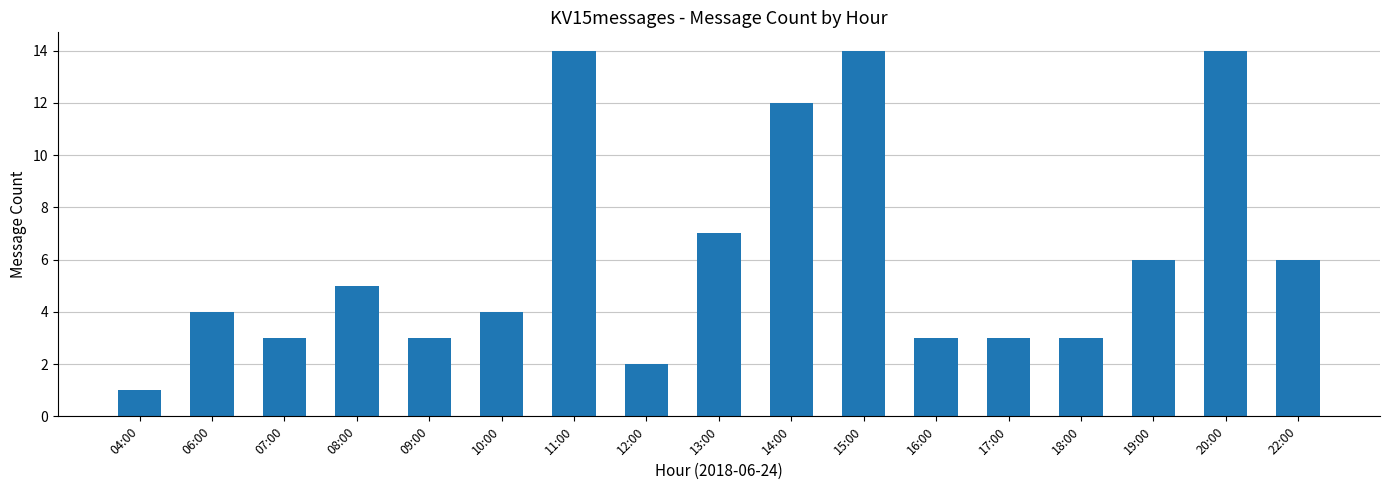

How many categories are shown in the chart?

17